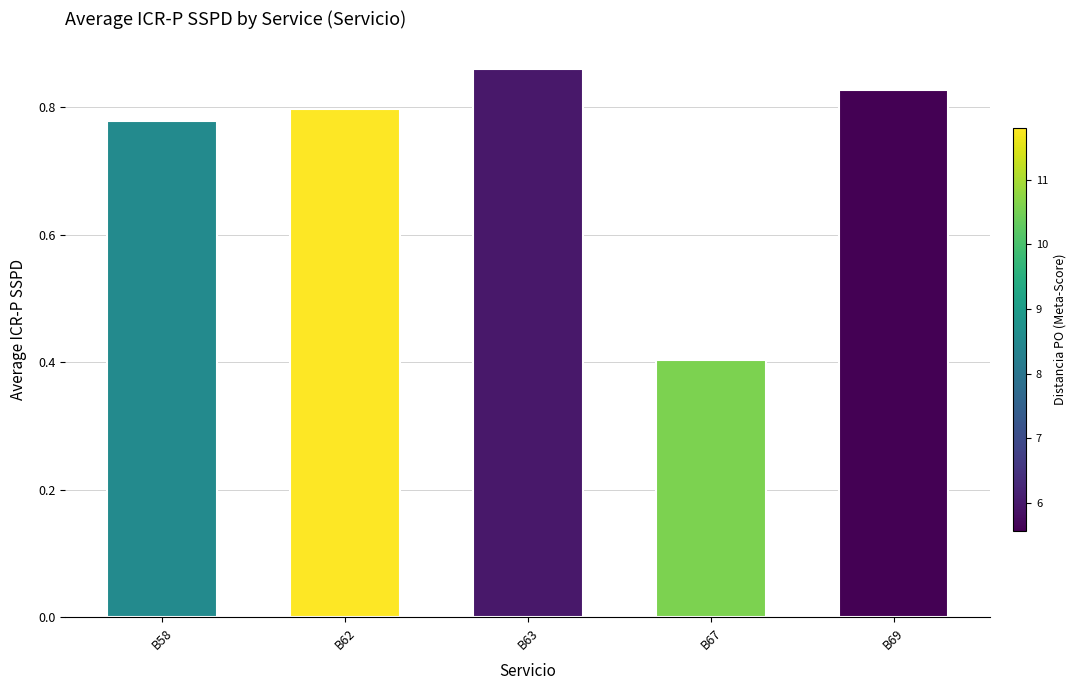

Rank the categories by value from highest to lowest.

B63, B69, B62, B58, B67